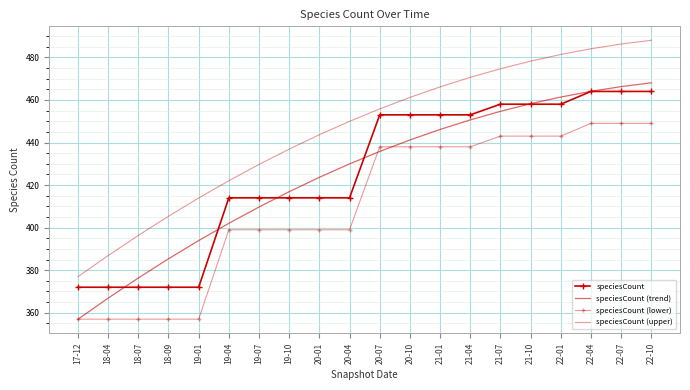

How many lines are shown in the chart?

4